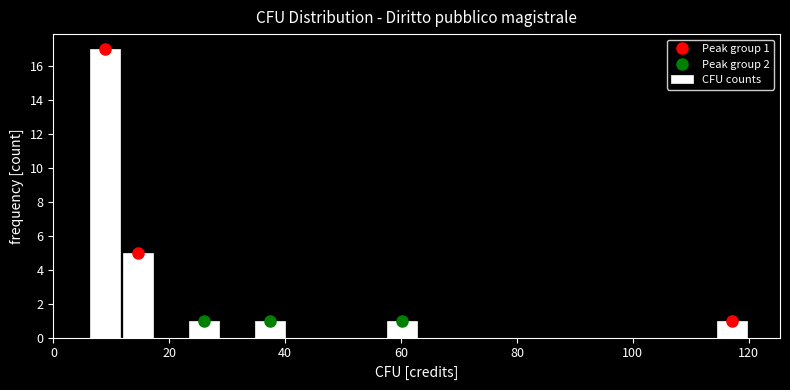

Around what value on the x-axis is the tallest bar? Give the approximate position of its centre, as read against the axis.

8